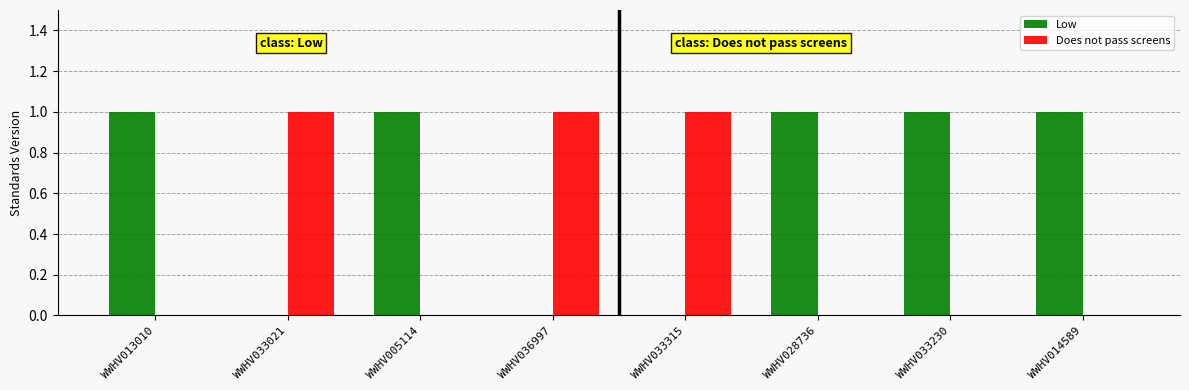

Which series has the largest total across all categories?

Low